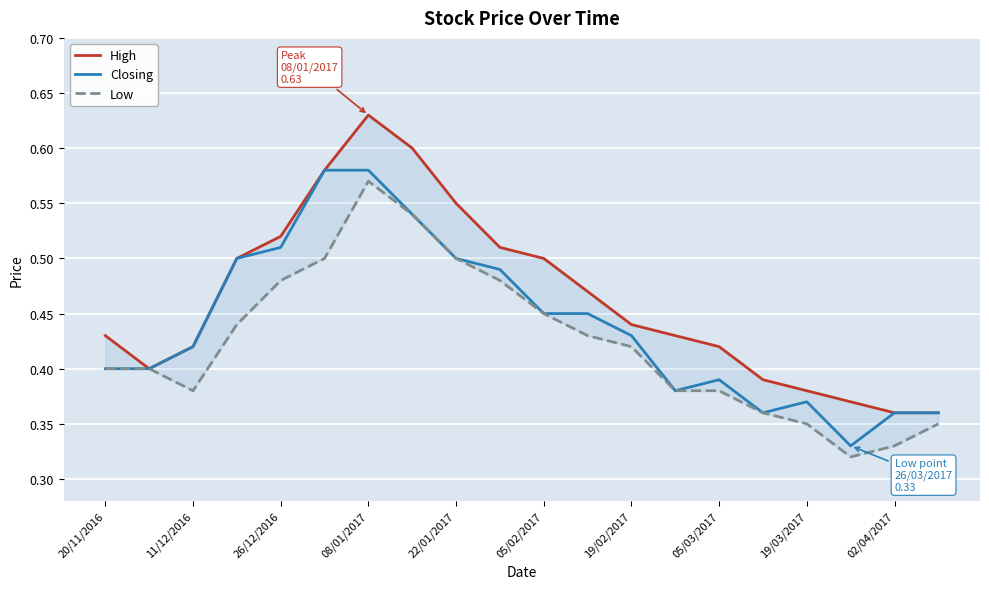

Rank the series by their maximum value, from highest to lowest.

High, Closing, Low